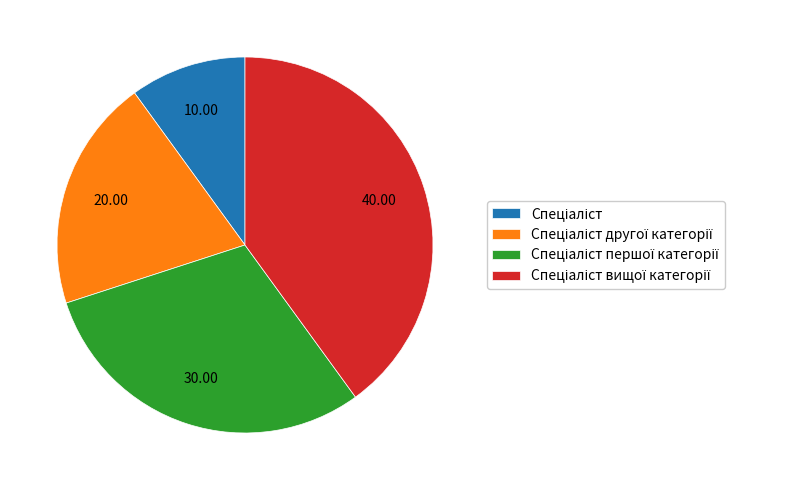

Does any single category account for the majority?

No